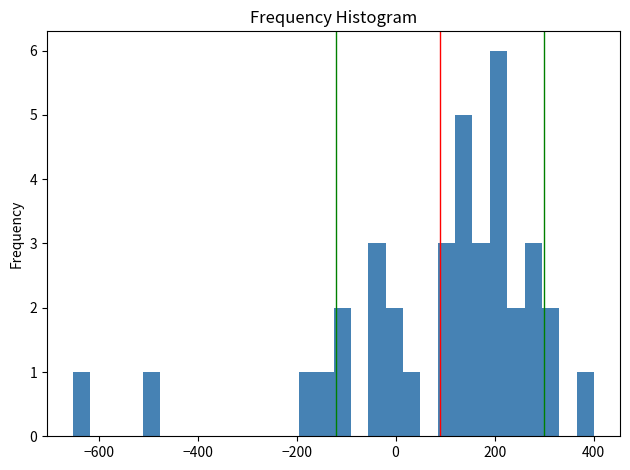

Around what value on the x-axis is the tallest bar? Give the approximate position of its centre, as read against the axis.

200